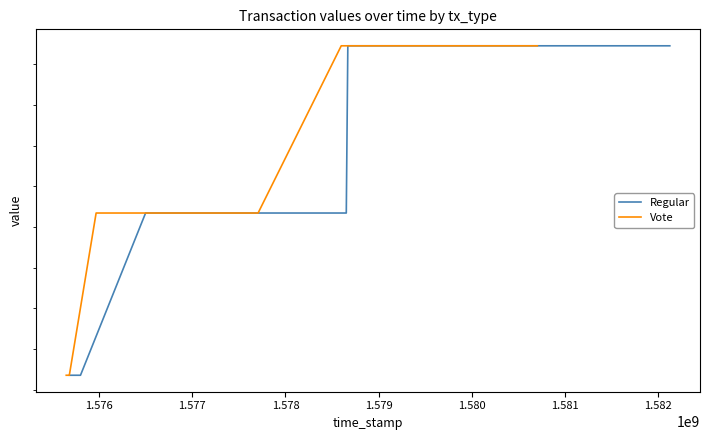

Reading left to right, what are all the values shown in this chart?

Regular: 37.4	37.4	37.4	37.4	37.4	37.4	37.5	37.5
Vote: 37.4	37.4	37.4	37.4	37.4	37.4	37.5	37.5